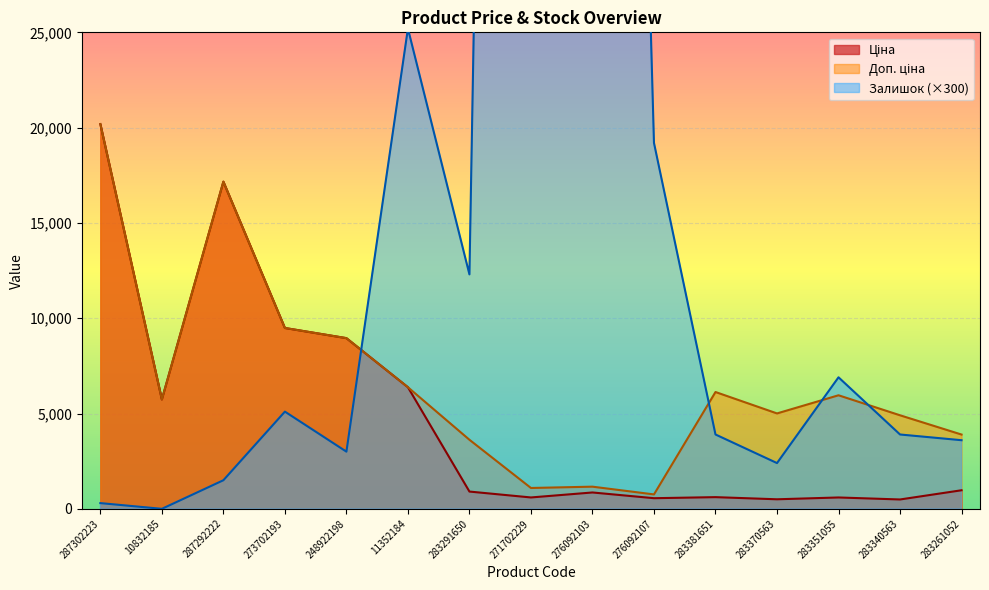

What is the label of the 7th point from the left?

283291650